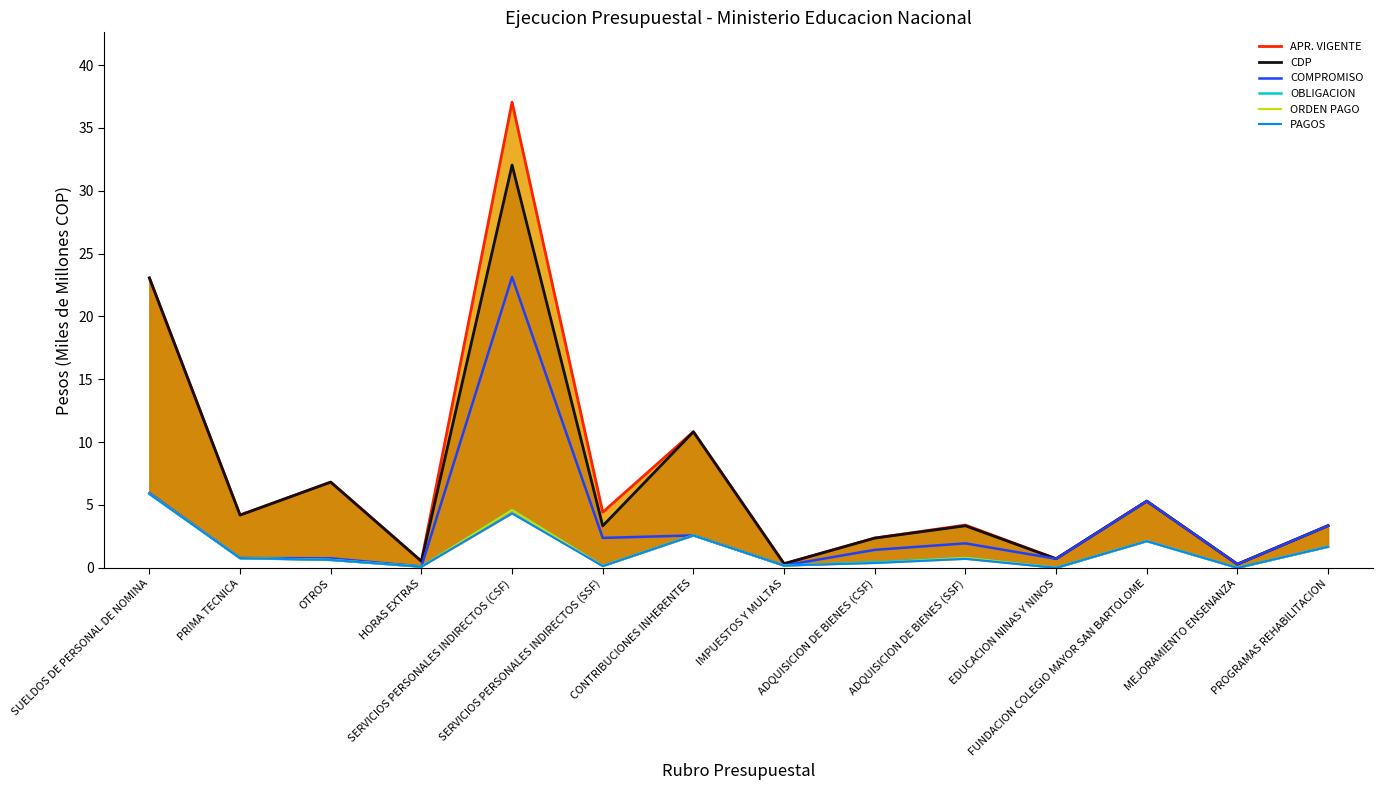

How many lines are shown in the chart?

6